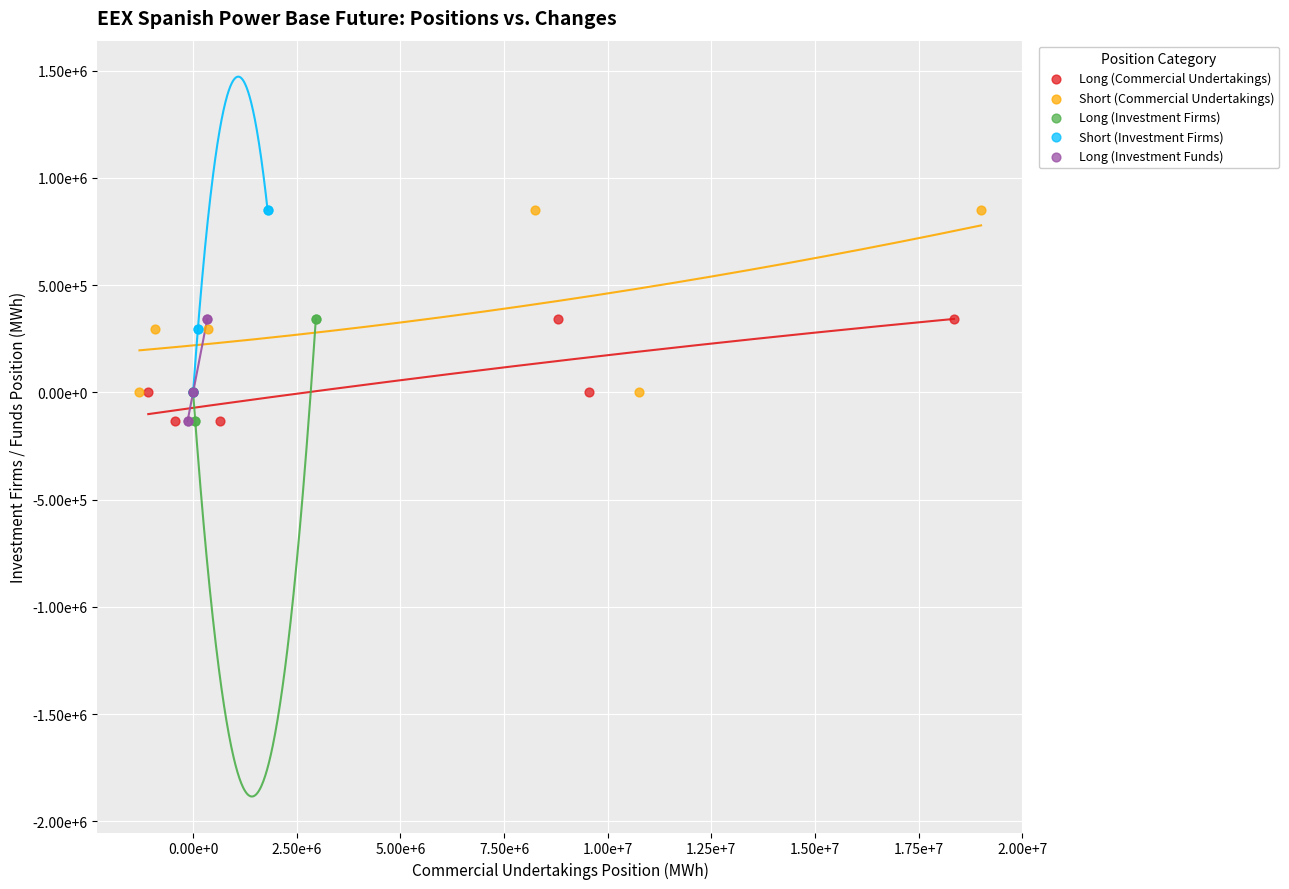

What are all the series names shown in the legend?

Long (Commercial Undertakings), Short (Commercial Undertakings), Long (Investment Firms), Short (Investment Firms), Long (Investment Funds)